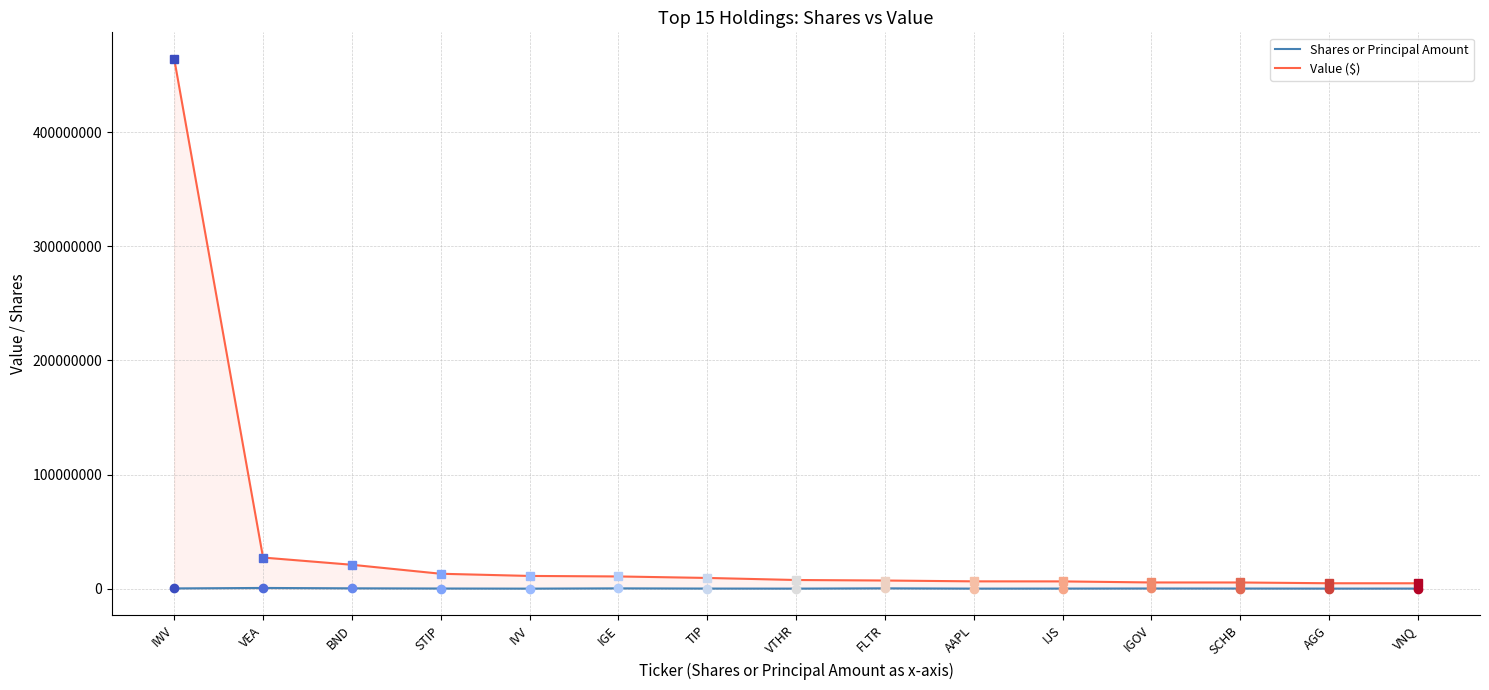

At VEA, list the series in order from largest to smallest.

Value ($), Shares or Principal Amount